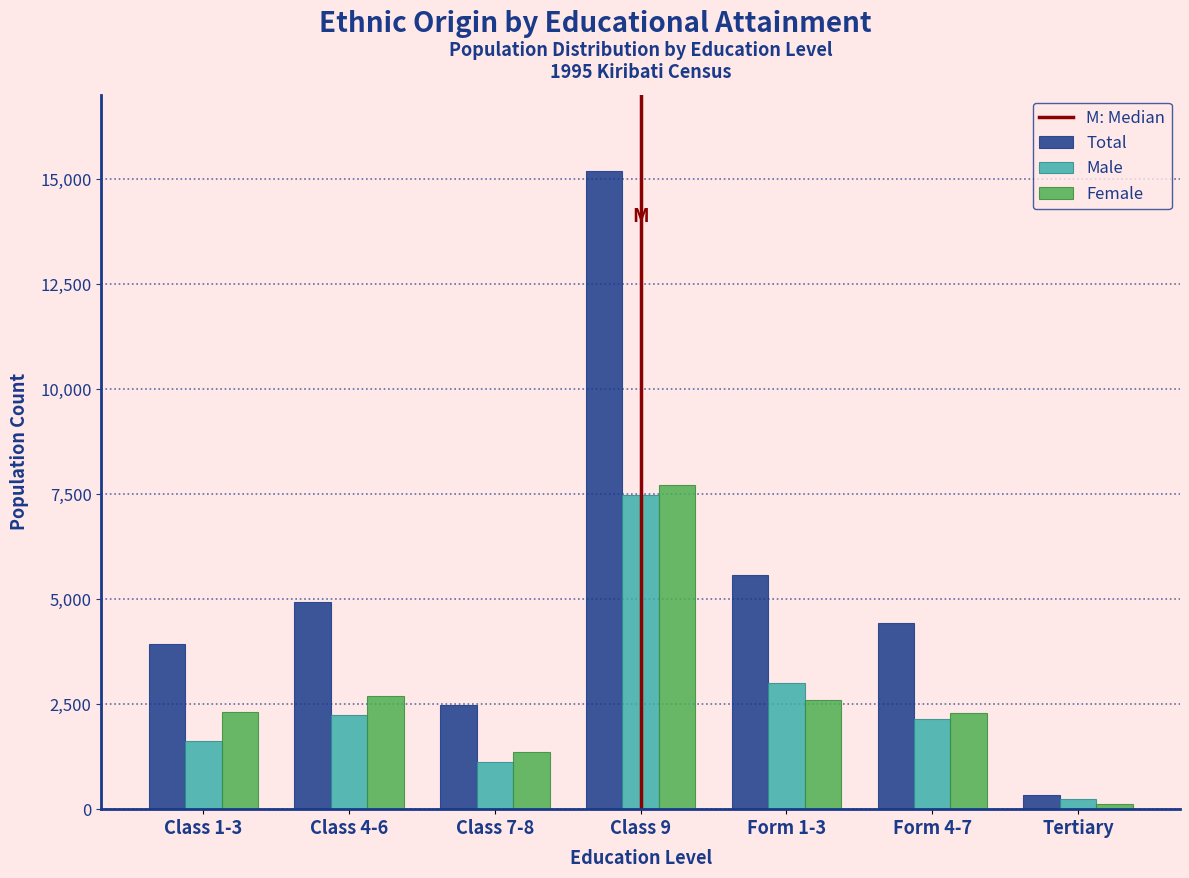

The value of Female at Class 4-6 is 1809. True or false?

False